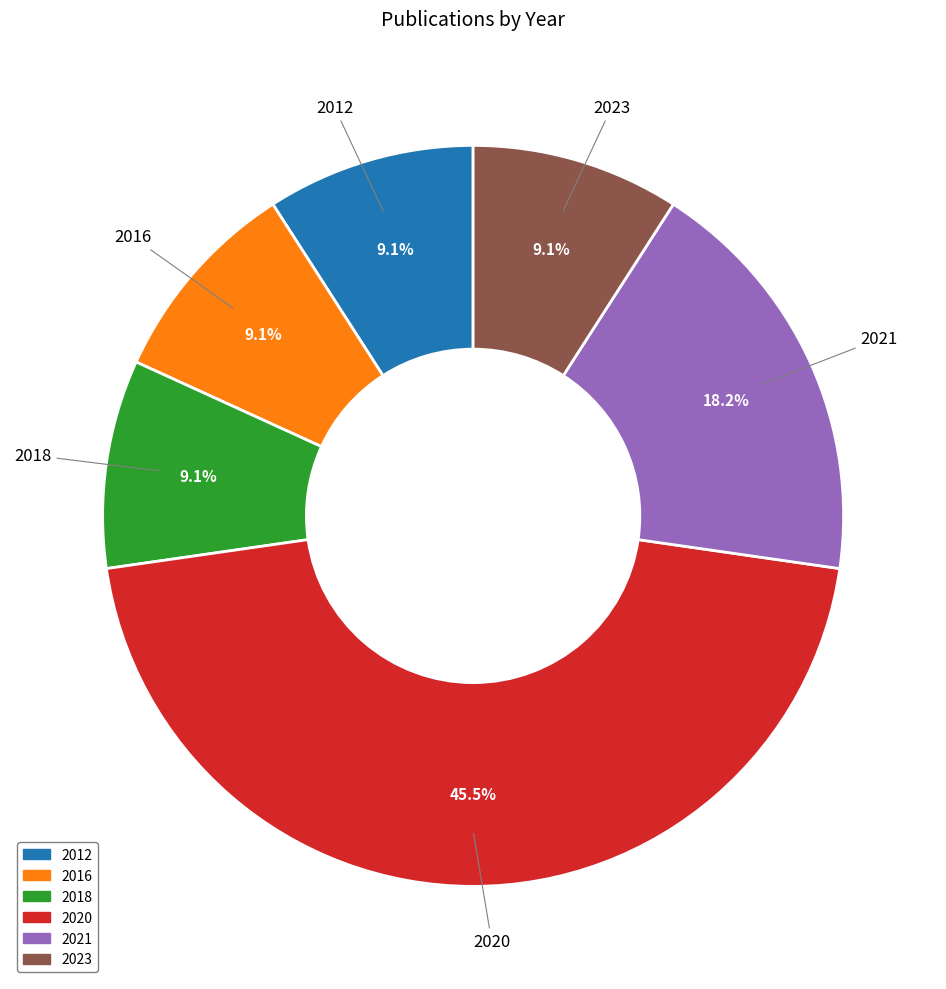

Does 2020 represent more than half of the total?

No